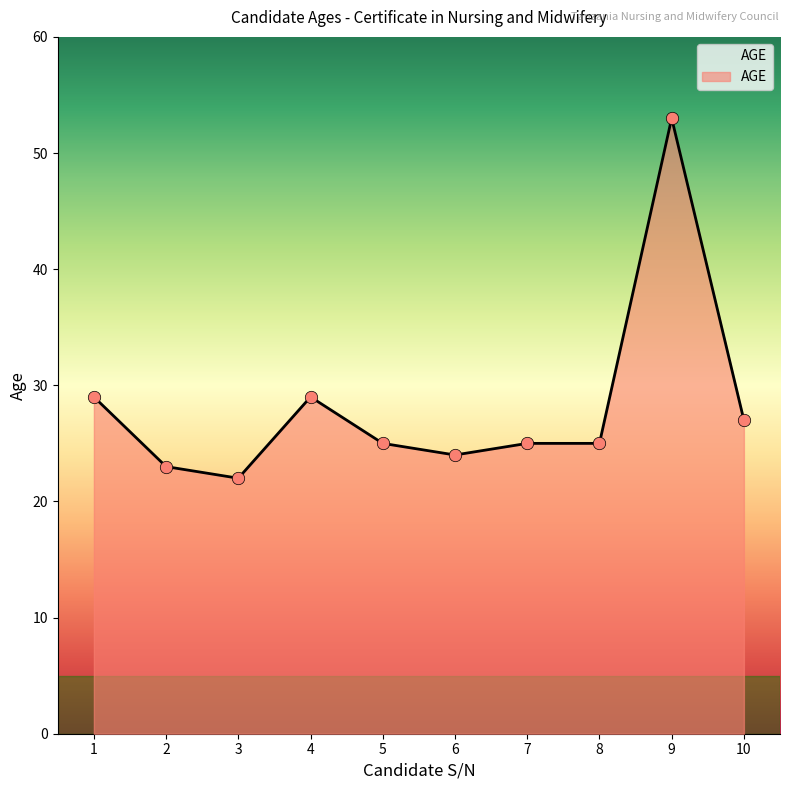

What is the change in value from 1 to 3?

-7